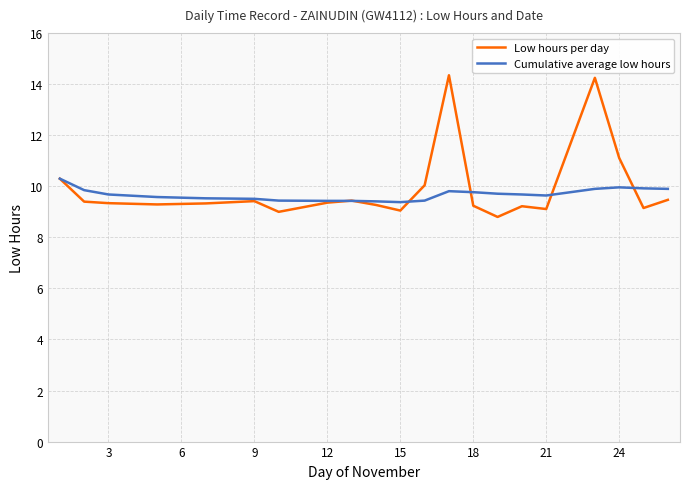

What is the value of the Low hours per day point at the 9th from the left?

9.4